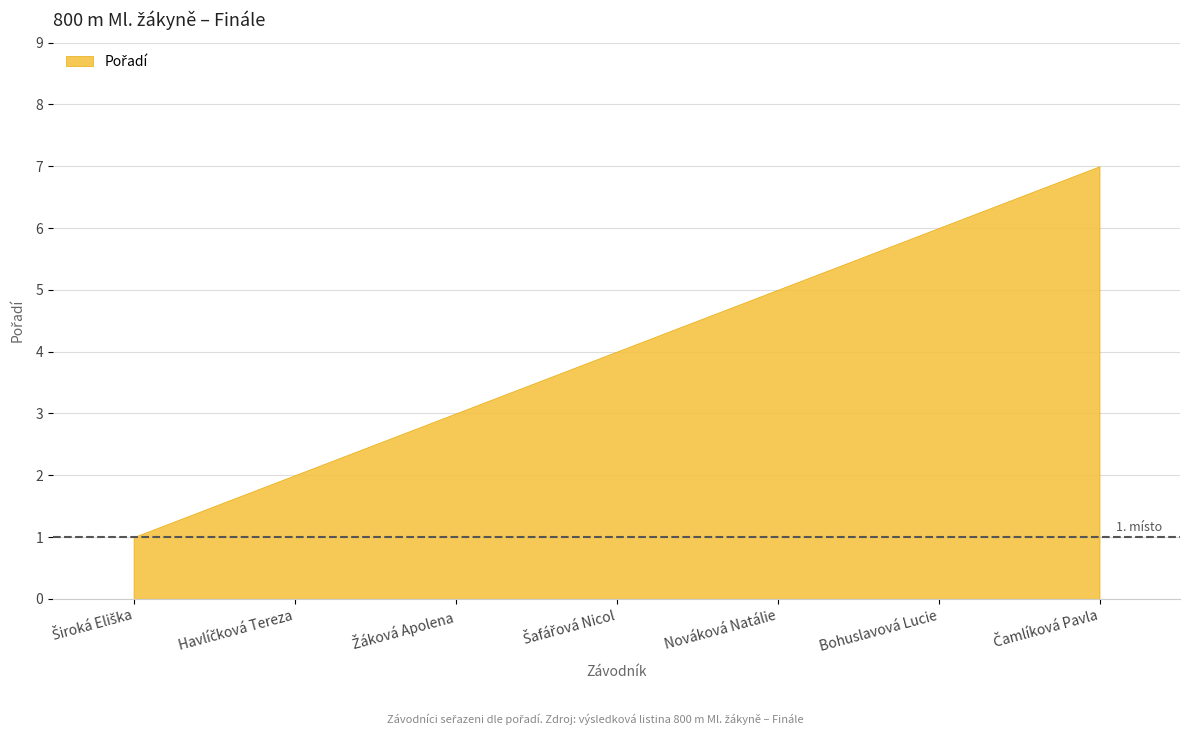

What is the difference between the maximum and second lowest values?

5